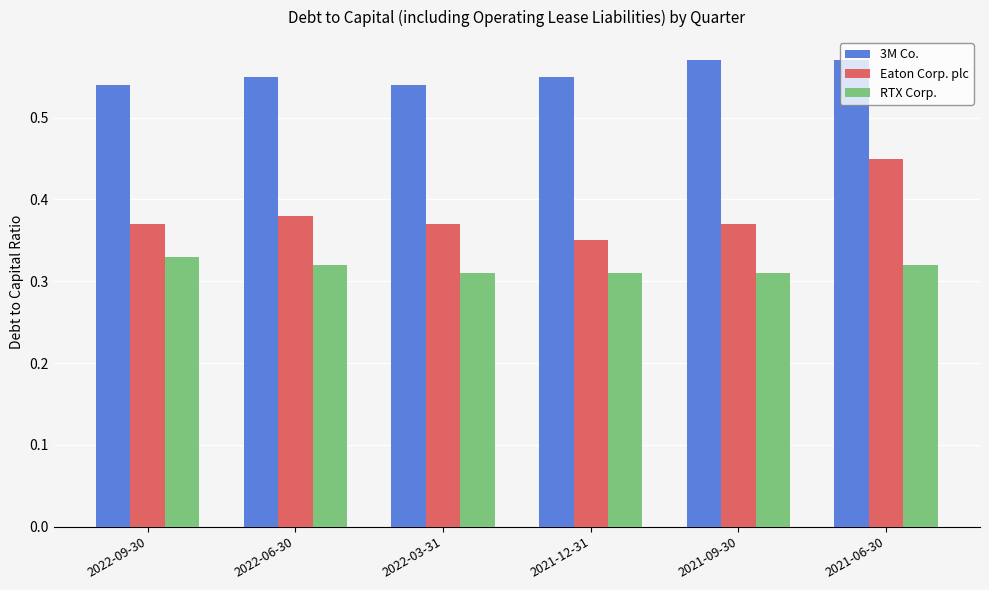

At 2021-12-31, list the series in order from smallest to largest.

RTX Corp., Eaton Corp. plc, 3M Co.